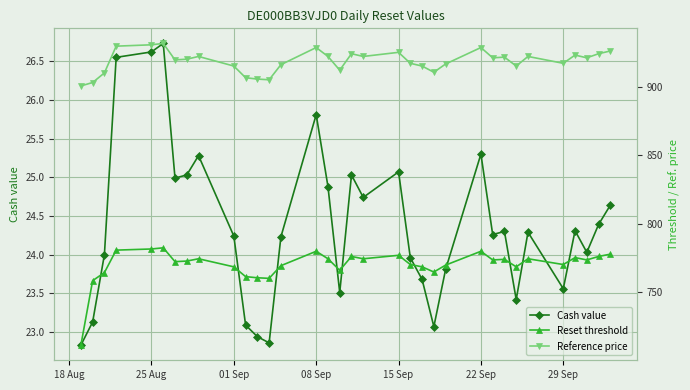

Reading left to right, what are all the values shown in this chart?

Cash value: 22.8	23.1	24.0	26.6	26.6	26.7	25.0	25.0	25.3	24.2	23.1	22.9	22.9	24.2	25.8	24.9	23.5	25.0	24.7	25.1	24.0	23.7	23.1	23.8	25.3	24.3	24.3	23.4	24.3	23.6	24.3	24.0	24.4	24.6
Reset threshold: 711.5	758.5	764.4	780.8	781.6	782.5	772.4	772.8	774.5	768.6	761.5	760.6	760.2	769.4	779.9	774.5	766.1	776.2	774.5	777.0	770.3	768.6	764.8	769.9	779.9	773.6	774.1	768.6	774.5	770.3	775.3	773.6	776.2	777.8
Reference price: 900.5	903.0	910.0	929.5	930.5	931.5	919.5	920.0	922.0	915.0	906.5	905.5	905.0	916.0	928.5	922.0	912.0	924.0	922.0	925.0	917.0	915.0	910.5	916.5	928.5	921.0	921.5	915.0	922.0	917.0	923.0	921.0	924.0	926.0